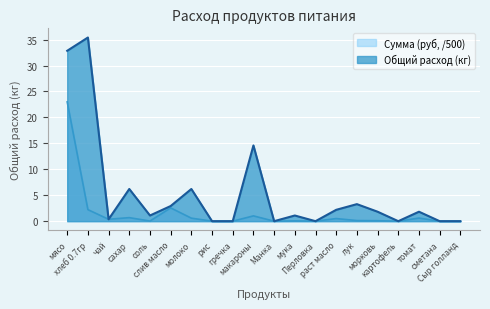

What is the difference between the maximum and minimum values in the Сумма (руб) series?

23.0